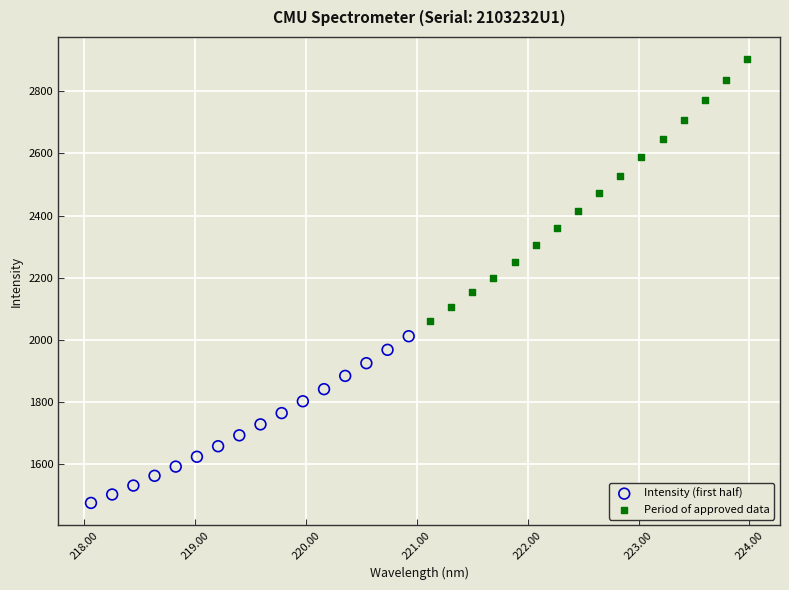

Which series contains the lowest Y value?

Intensity (first half)